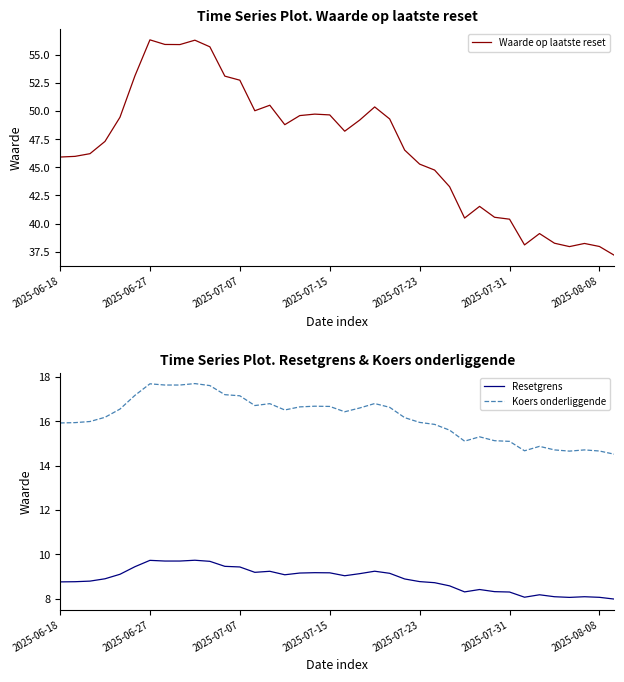

True or false: Koers onderliggende and Waarde op laatste reset cross at least once.

False